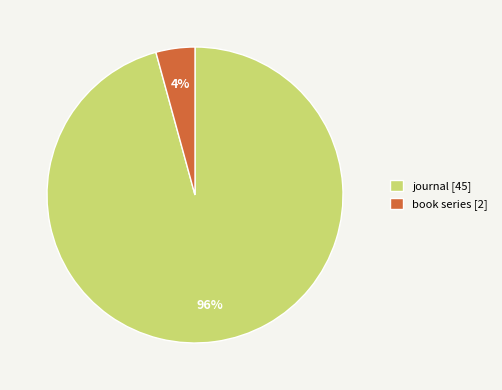

Which has a higher value, book series [2] or journal [45]?

journal [45]